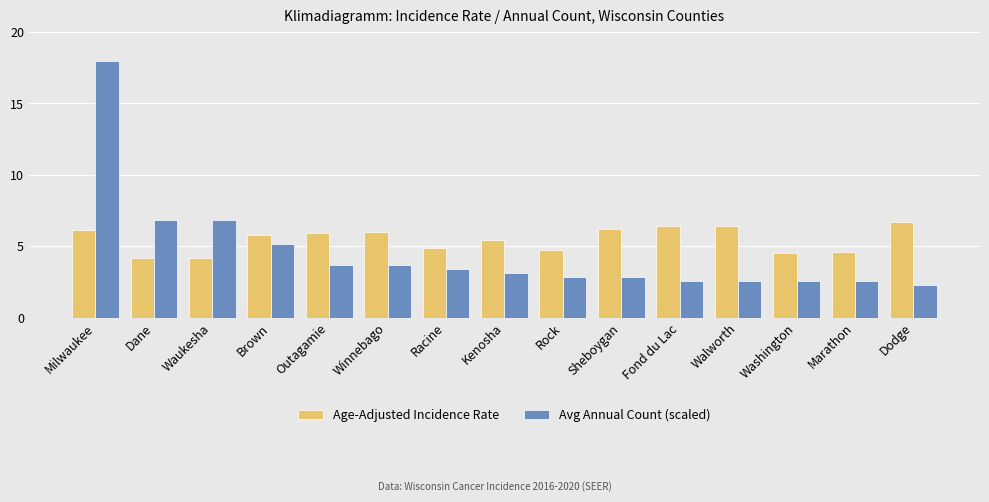

Which series changed the most between Outagamie and Rock?

Age-Adjusted Incidence Rate